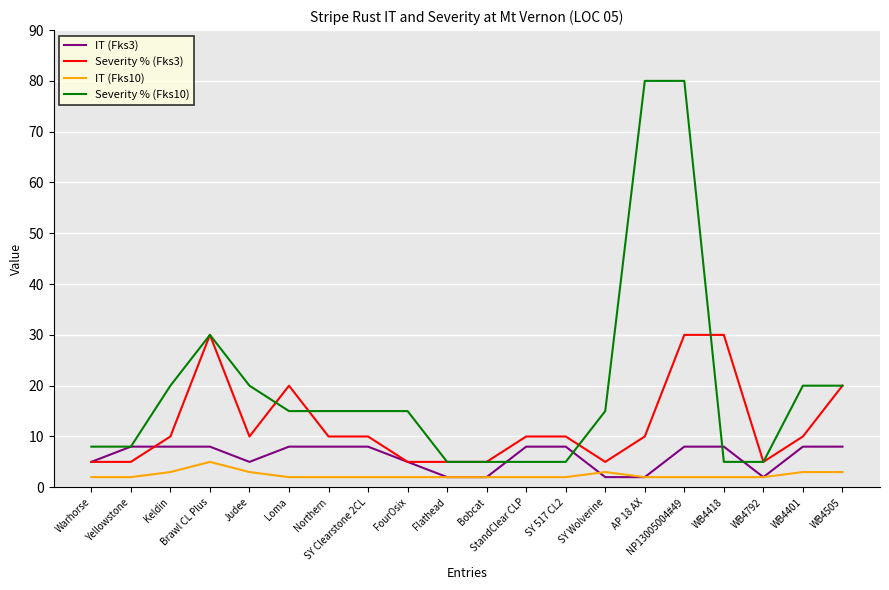

What is the minimum value shown in the chart?

2